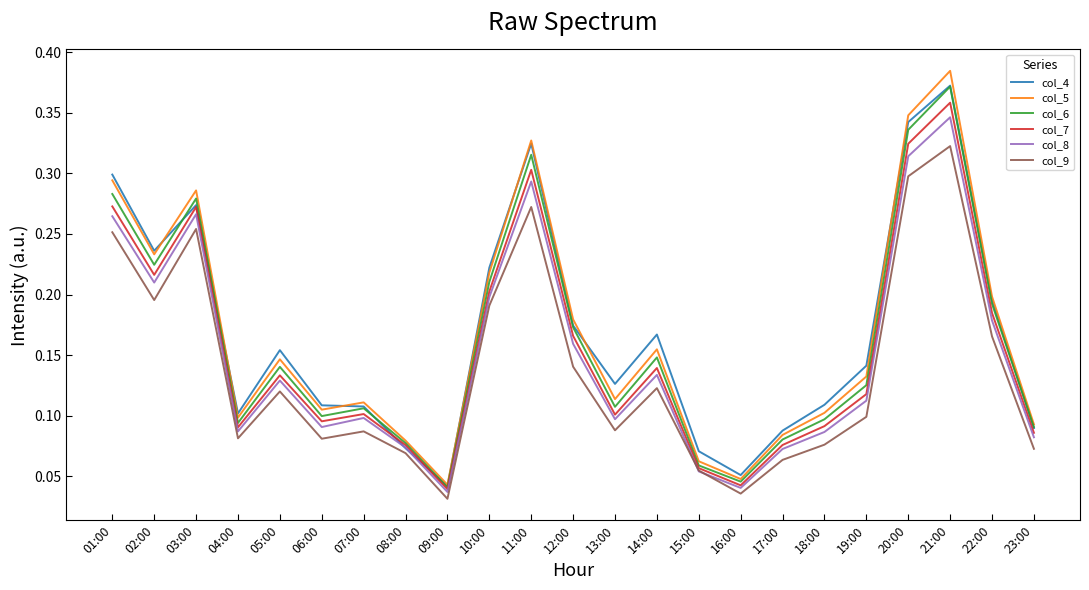

At which category does col_5 reach its first local peak?

03:00